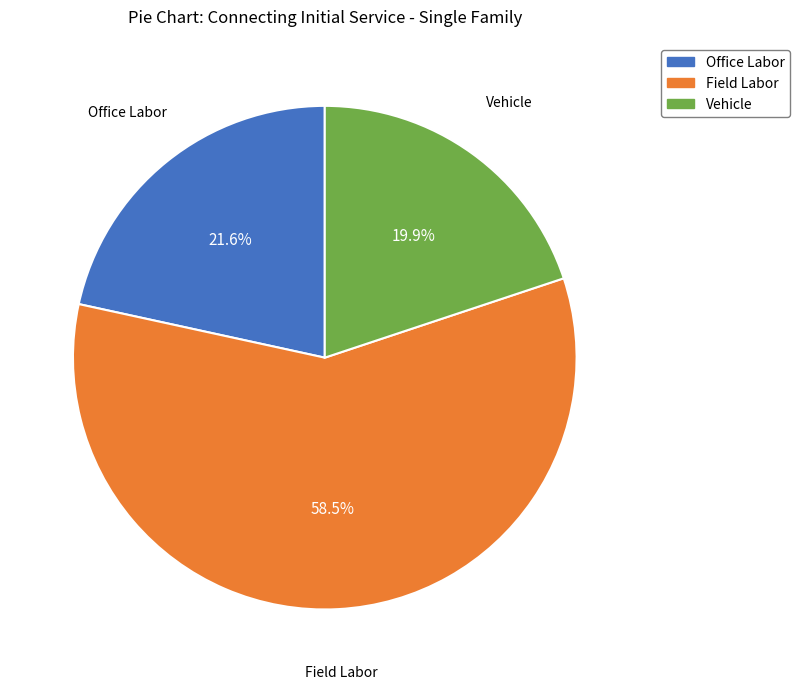

Does any single category account for the majority?

Yes